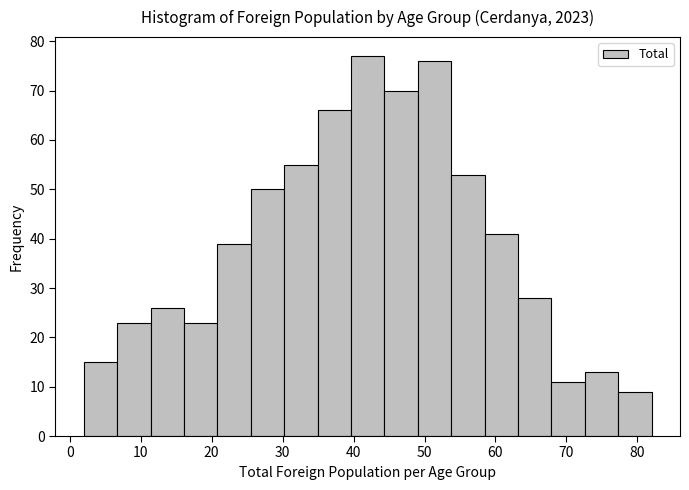

Reading left to right, transcribe this chart: for each bar, give the range it covers on the x-axis and its height. Neither the bar edges nor the heights are printed on the chart, so give them approximately, as read against the axes.

2 to 7: 15
7 to 11: 23
11 to 16: 26
16 to 21: 23
21 to 26: 39
26 to 30: 50
30 to 35: 55
35 to 40: 66
40 to 44: 77
44 to 49: 70
49 to 54: 76
54 to 58: 53
58 to 63: 41
63 to 68: 28
68 to 73: 11
73 to 77: 13
77 to 82: 9